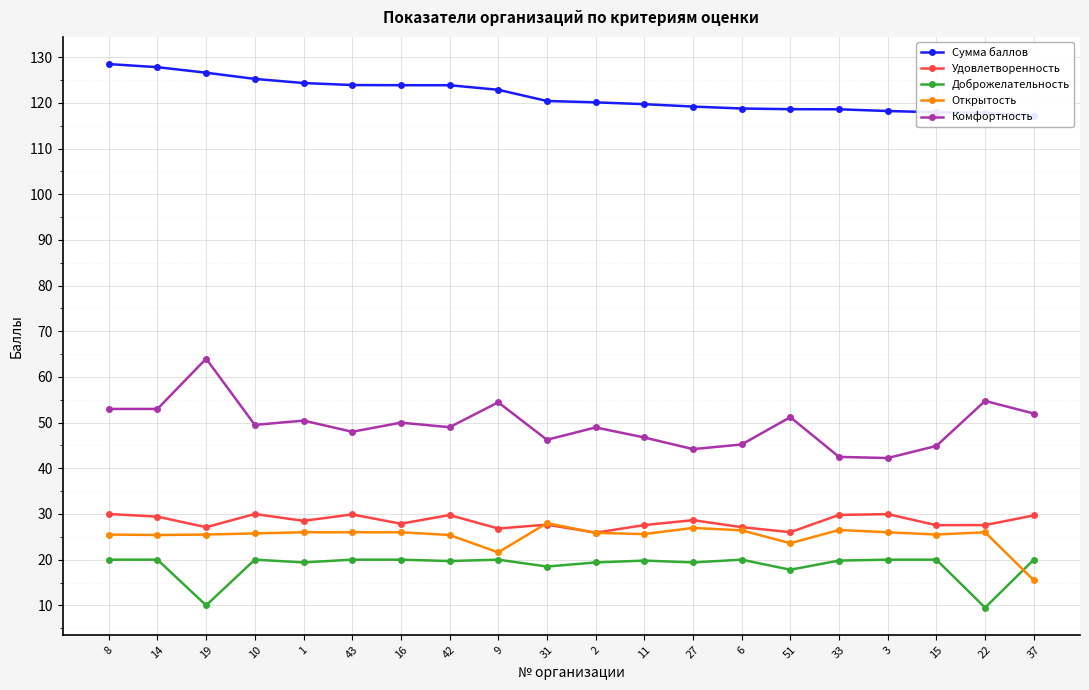

At which label does Удовлетворенность first exceed 28?

8